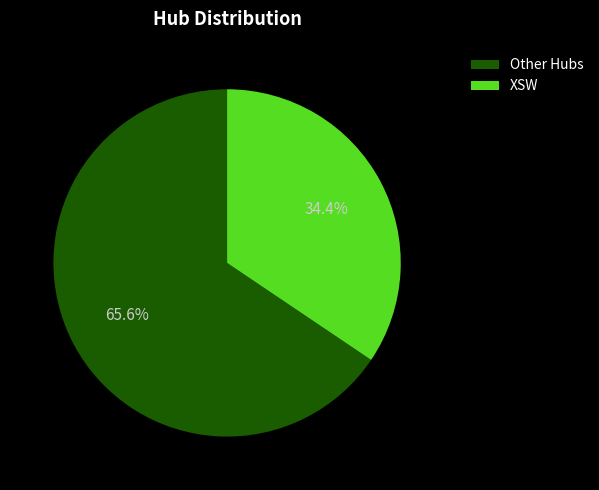

To the nearest percent, what is the difference between the largest and smallest slice percentages?

31%